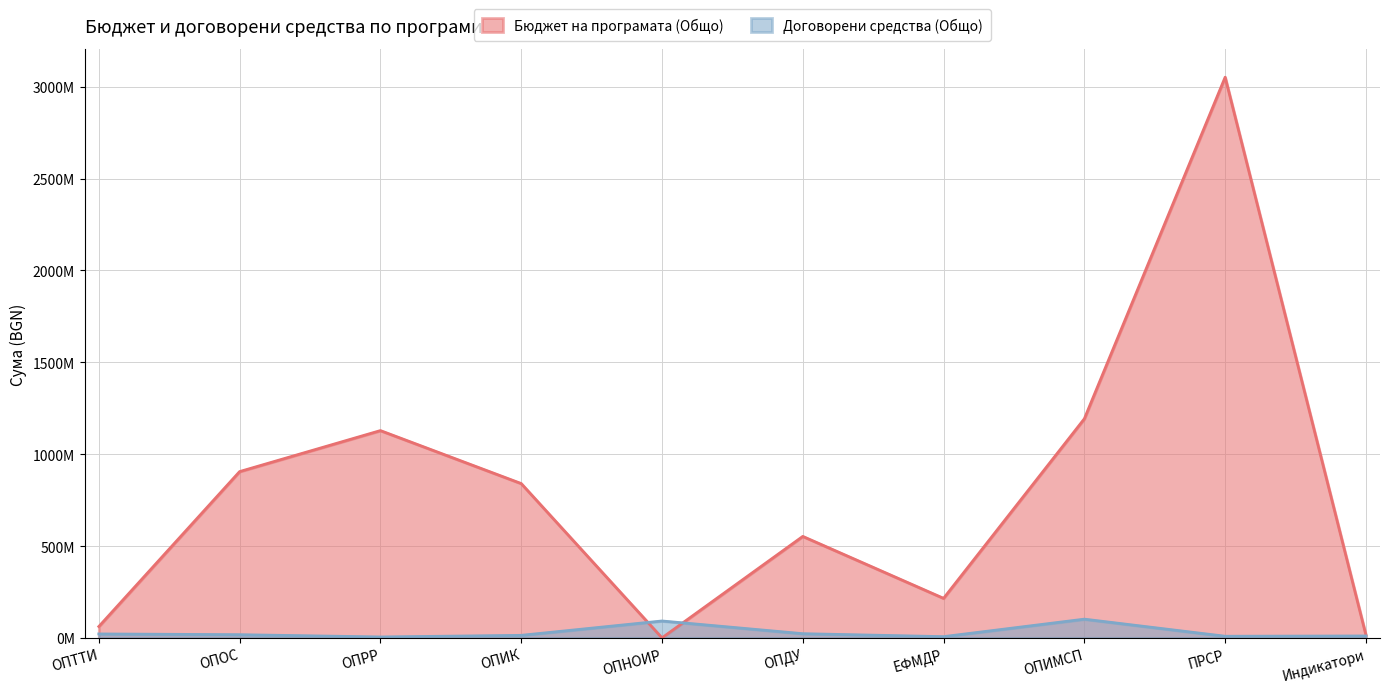

Rank the series by their average value, from lowest to highest.

Договорени средства (Общо), Бюджет на програмата (Общо)